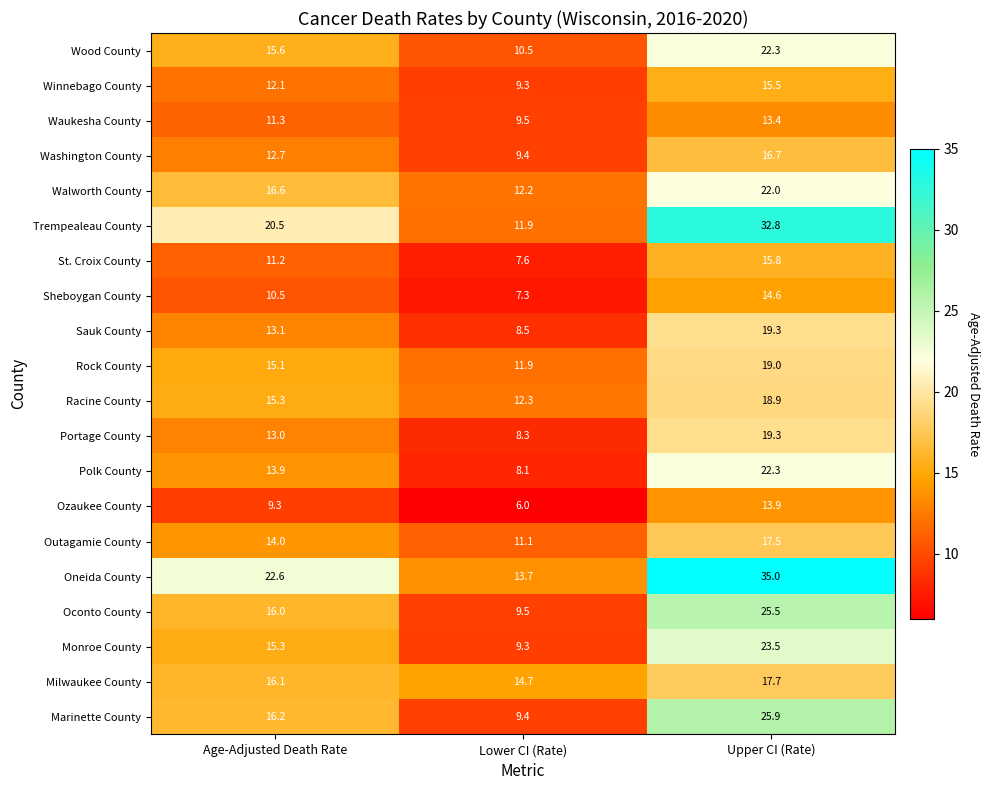

True or false: Outagamie County has a value of 20.5 at Age-Adjusted Death Rate.

False